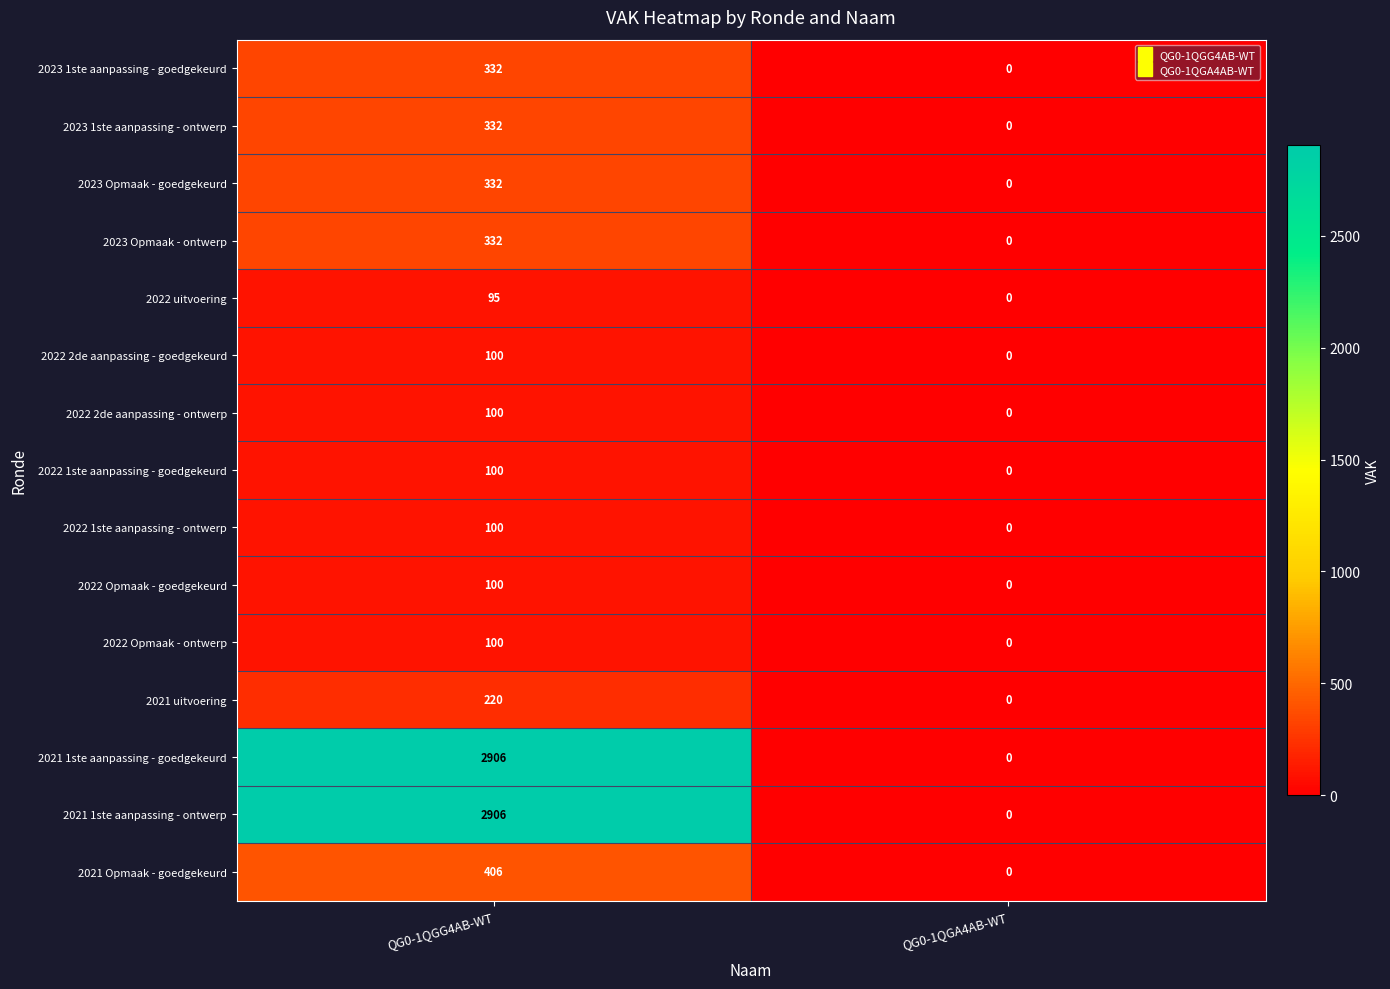

What is the spread (max minus min) of values at QG0-1QGG4AB-WT?

2811